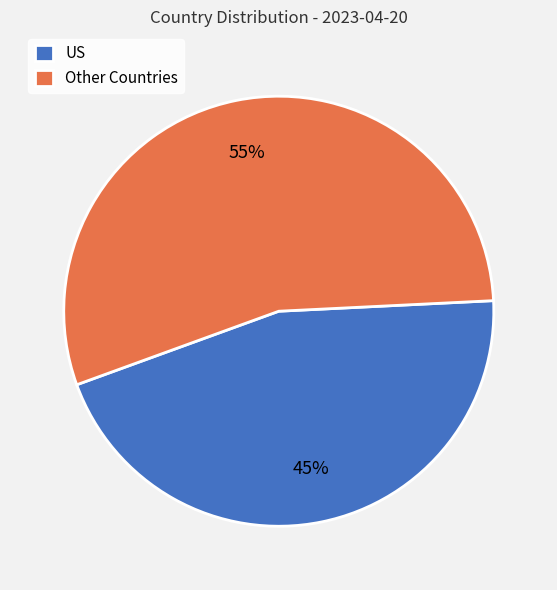

Count the number of slices in the pie.

2